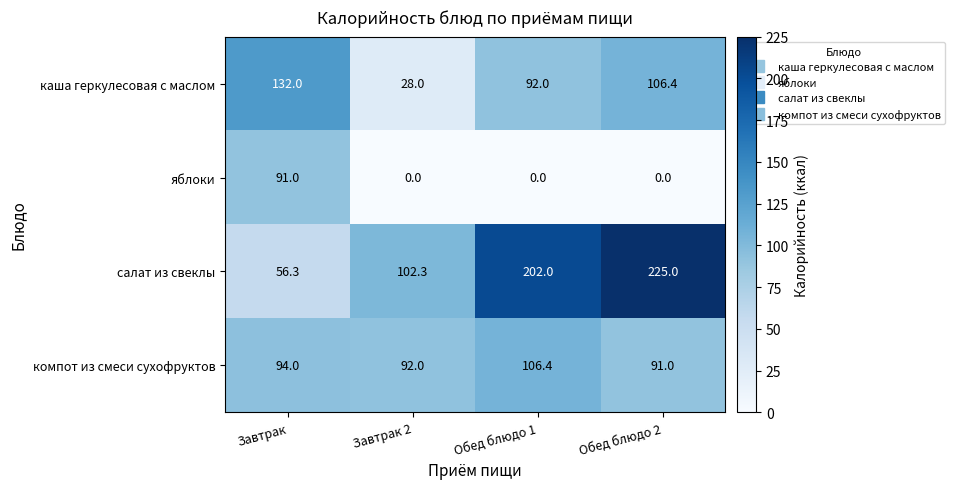

Reading left to right, what are all the values shown in this chart?

каша геркулесовая с маслом: 132.0	28.0	92.0	106.4
яблоки: 91.0	0.0	0.0	0.0
салат из свеклы: 56.3	102.3	202.0	225.0
компот из смеси сухофруктов: 94.0	92.0	106.4	91.0